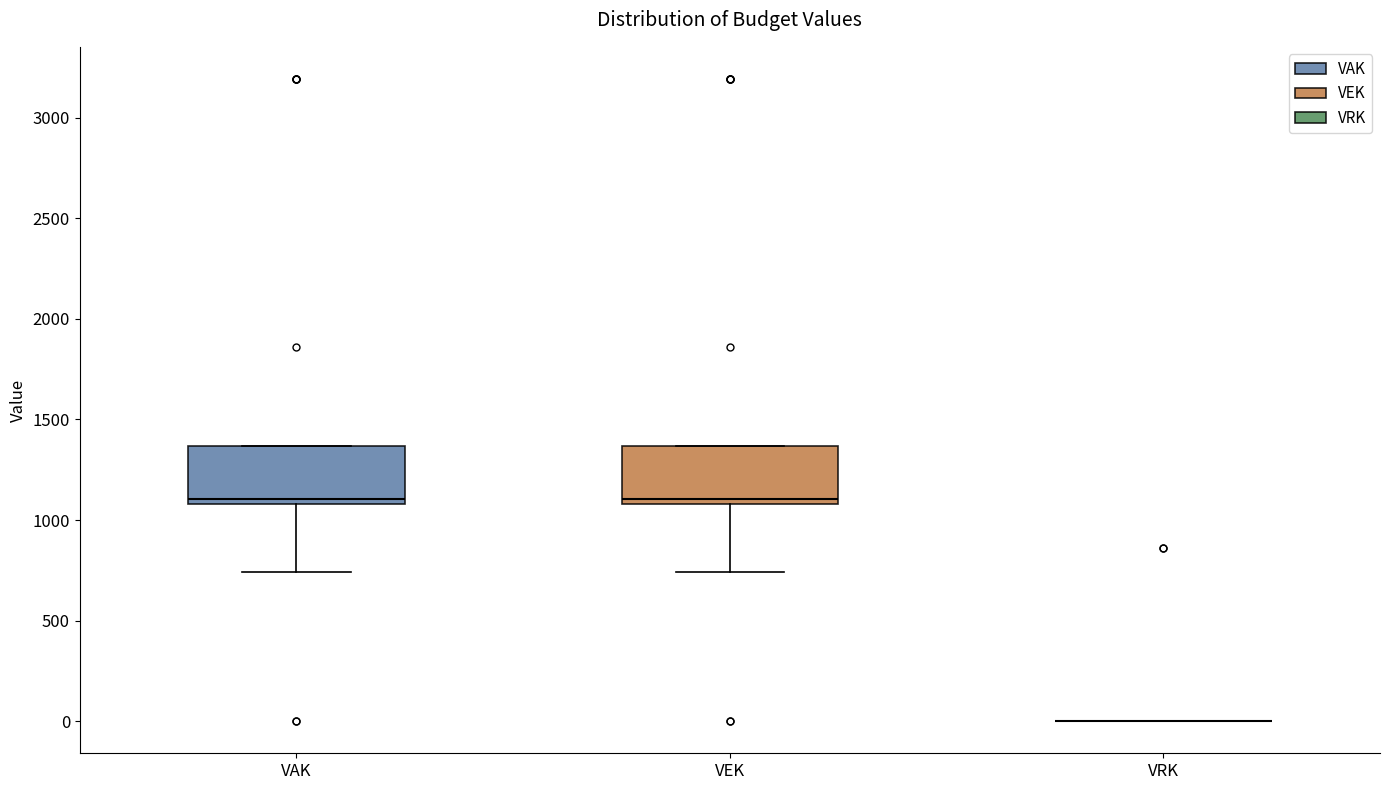

Where does the lower whisker of the box for VEK end on the y-axis? The values are not printed on the chart, so give them approximately, as read against the axis.

750